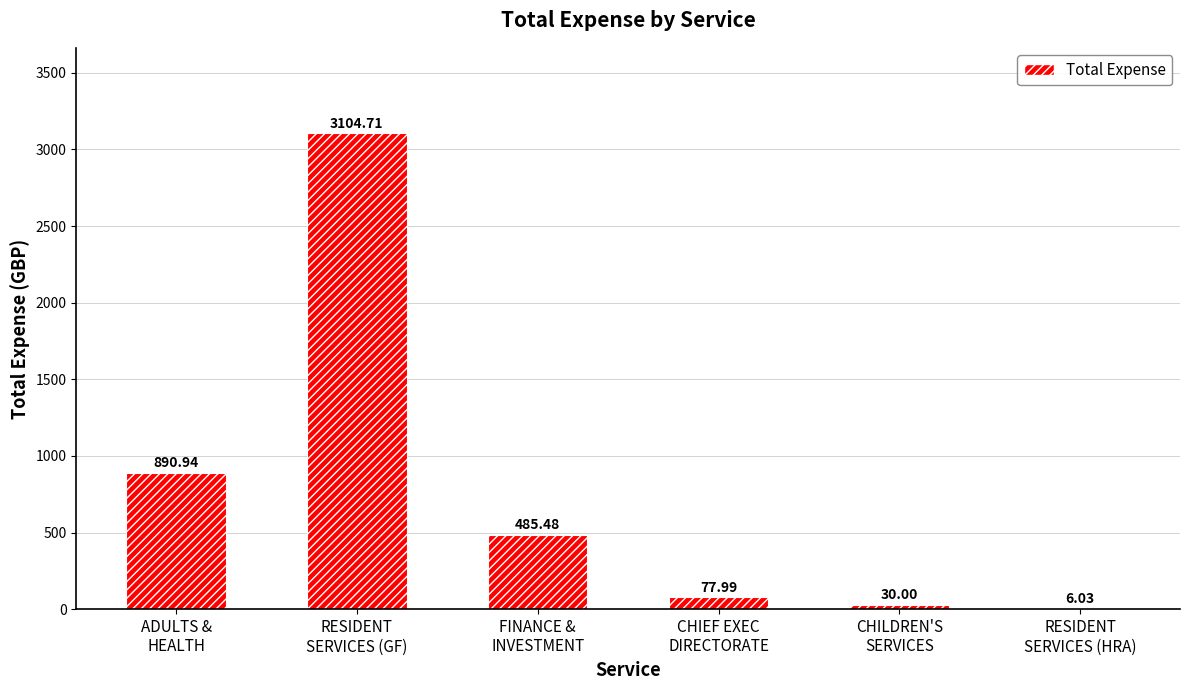

How many categories are shown in the chart?

6